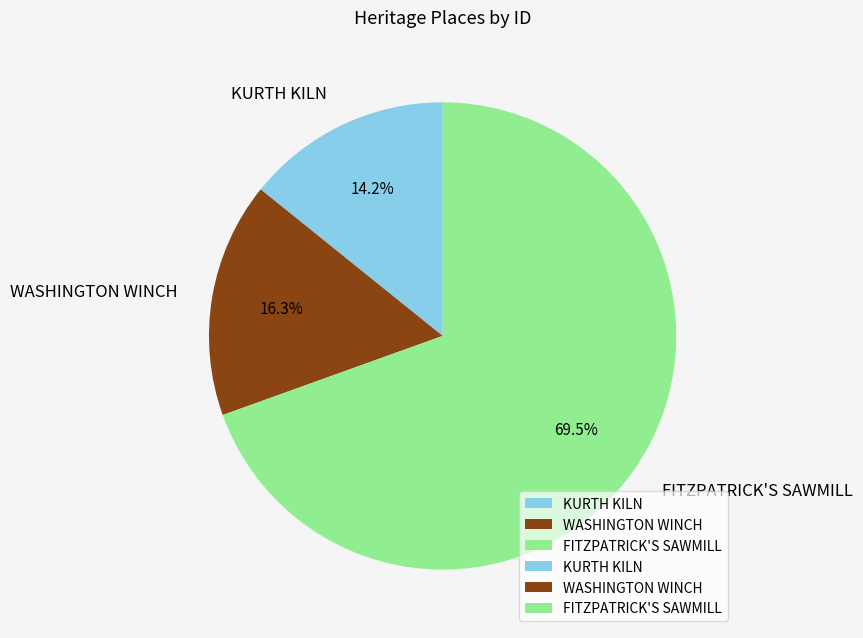

To the nearest percent, what is the difference between the FITZPATRICK'S SAWMILL and KURTH KILN slice percentages?

55%